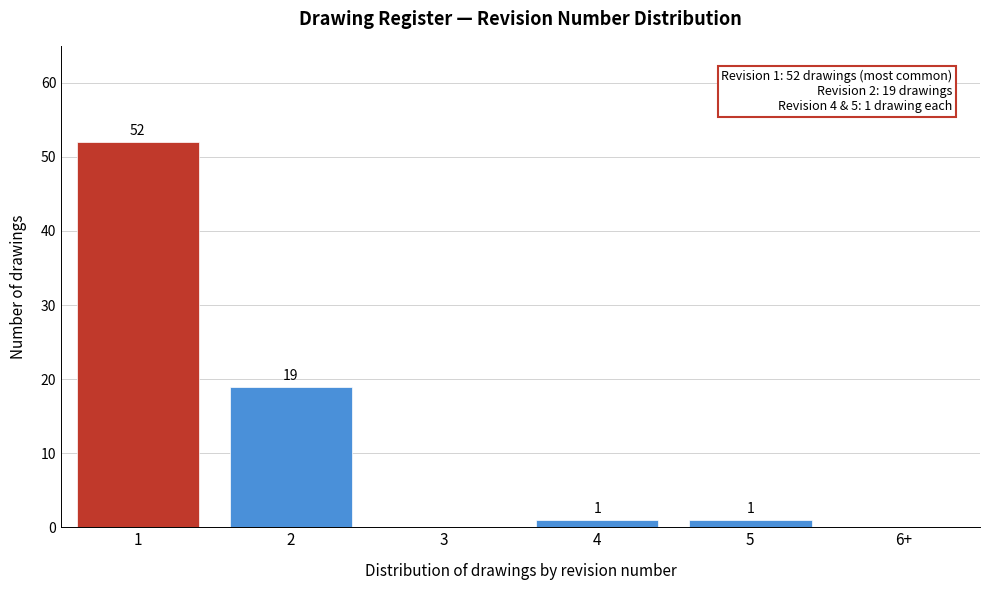

Reading left to right, list all the values displayed in this chart.

1=52	2=19	3=0	4=1	5=1	6+=0